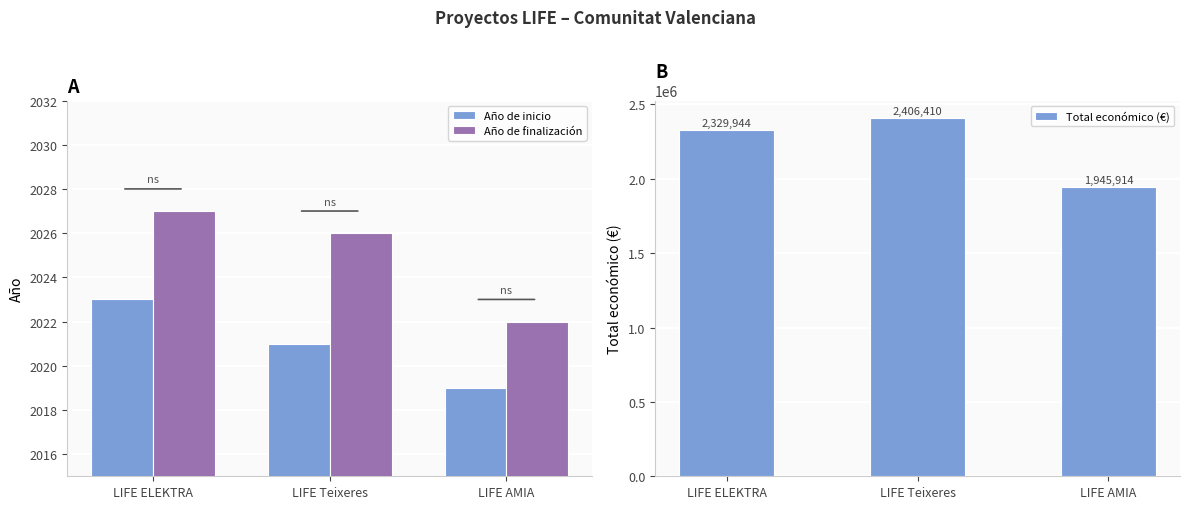

Reading left to right, transcribe all the data shown in this chart.

Año de inicio: LIFE ELEKTRA=2023	LIFE Teixeres=2021	LIFE AMIA=2019
Año de finalización: LIFE ELEKTRA=2027	LIFE Teixeres=2026	LIFE AMIA=2022
Total económico (€): LIFE ELEKTRA=2329944	LIFE Teixeres=2406410	LIFE AMIA=1945914